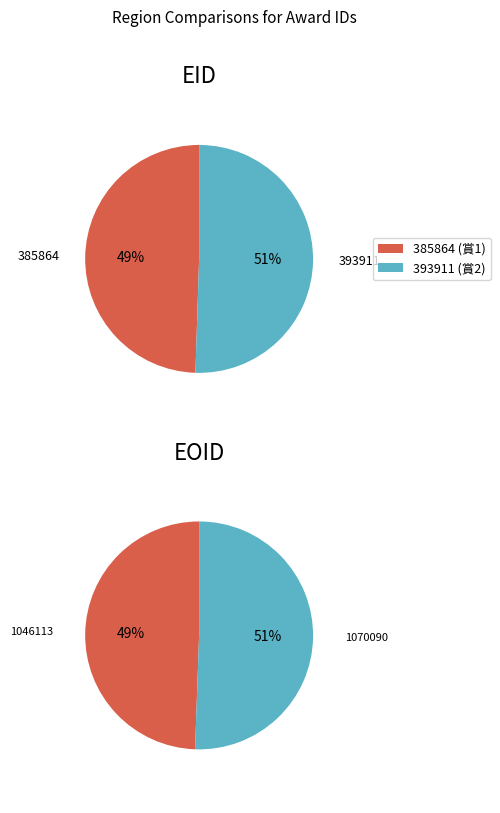

Rank the categories by 2022年度康楽賞(教員の部) value from lowest to highest.

EID, EOID